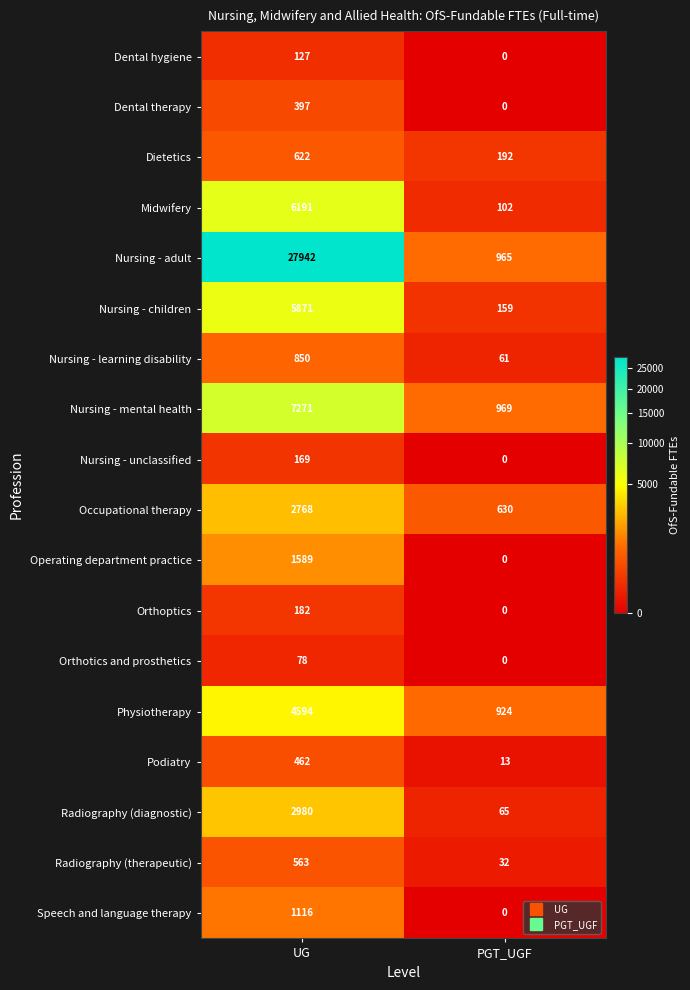

How many data points does each series have?

2